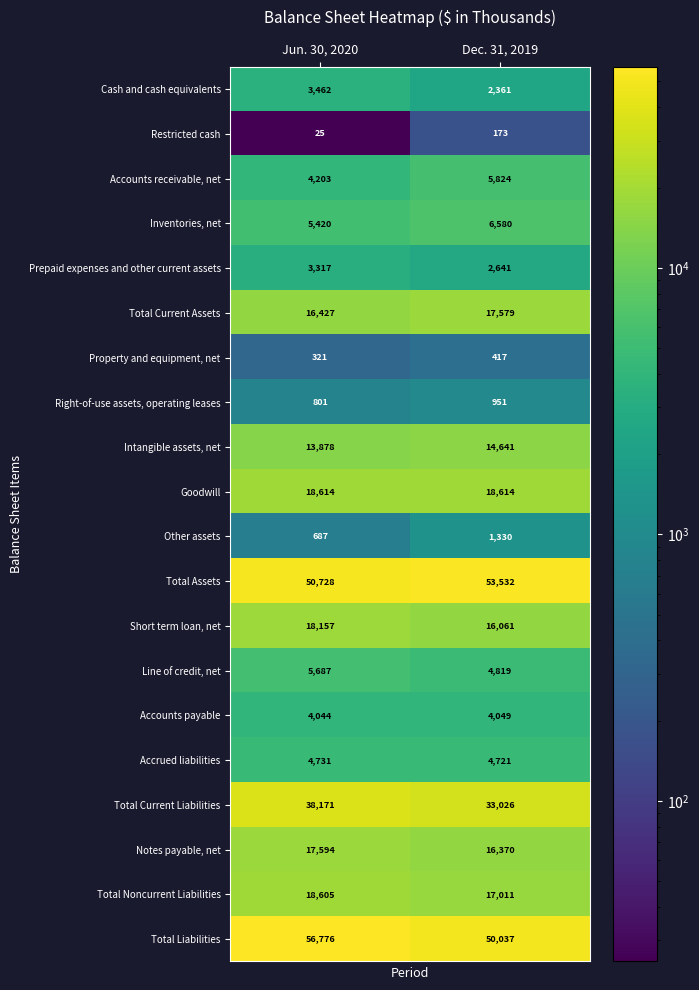

What is the average value of the Total Current Assets series?

17003